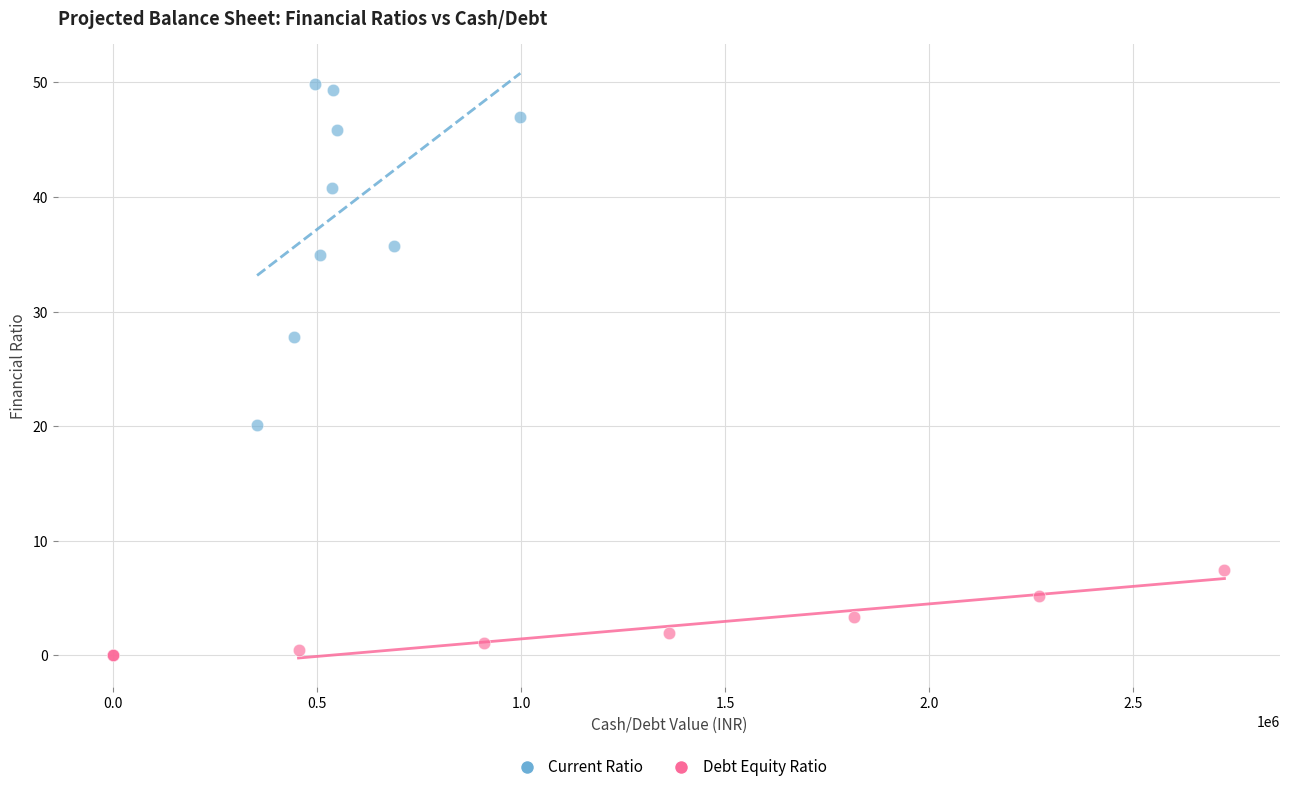

Which series reaches the minimum Y coordinate?

Debt Equity Ratio